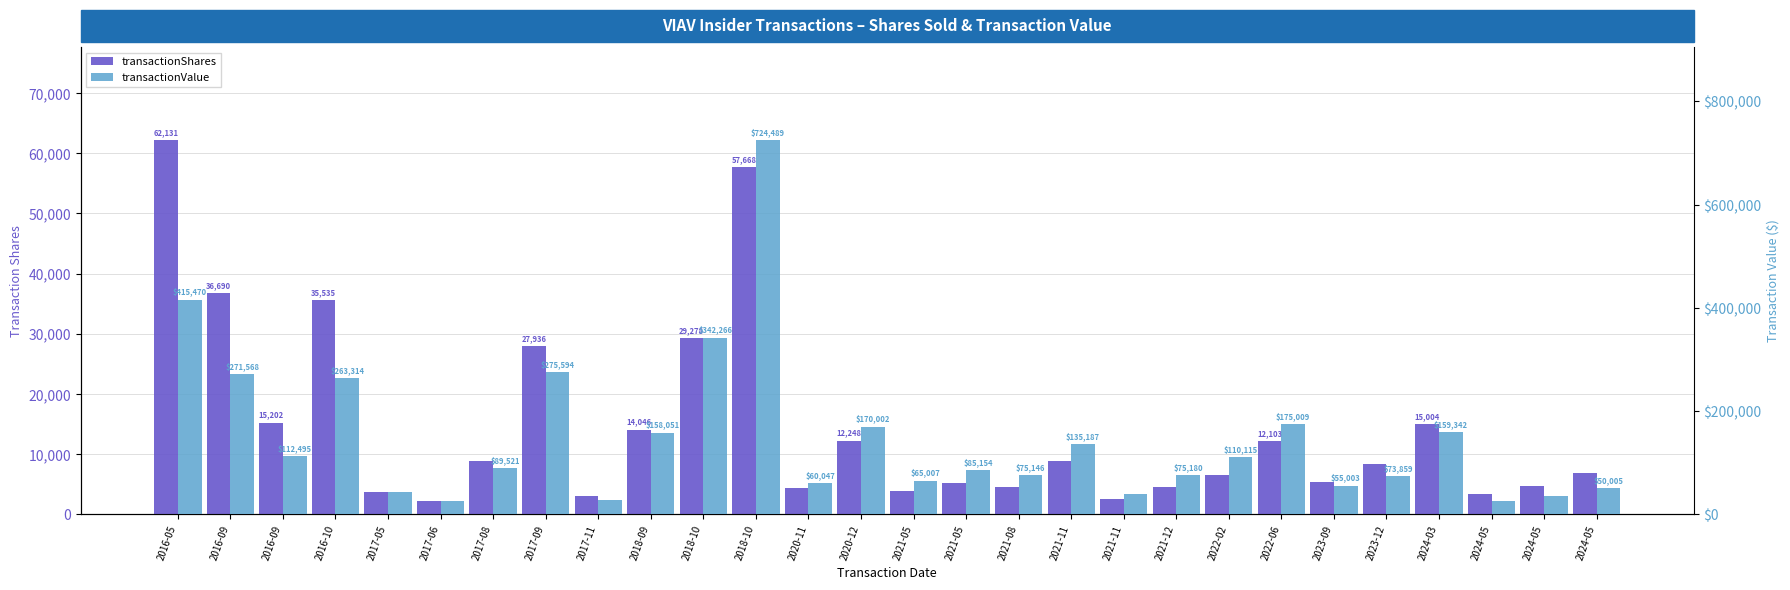

How many values in the transactionShares series exceed 8374?

13